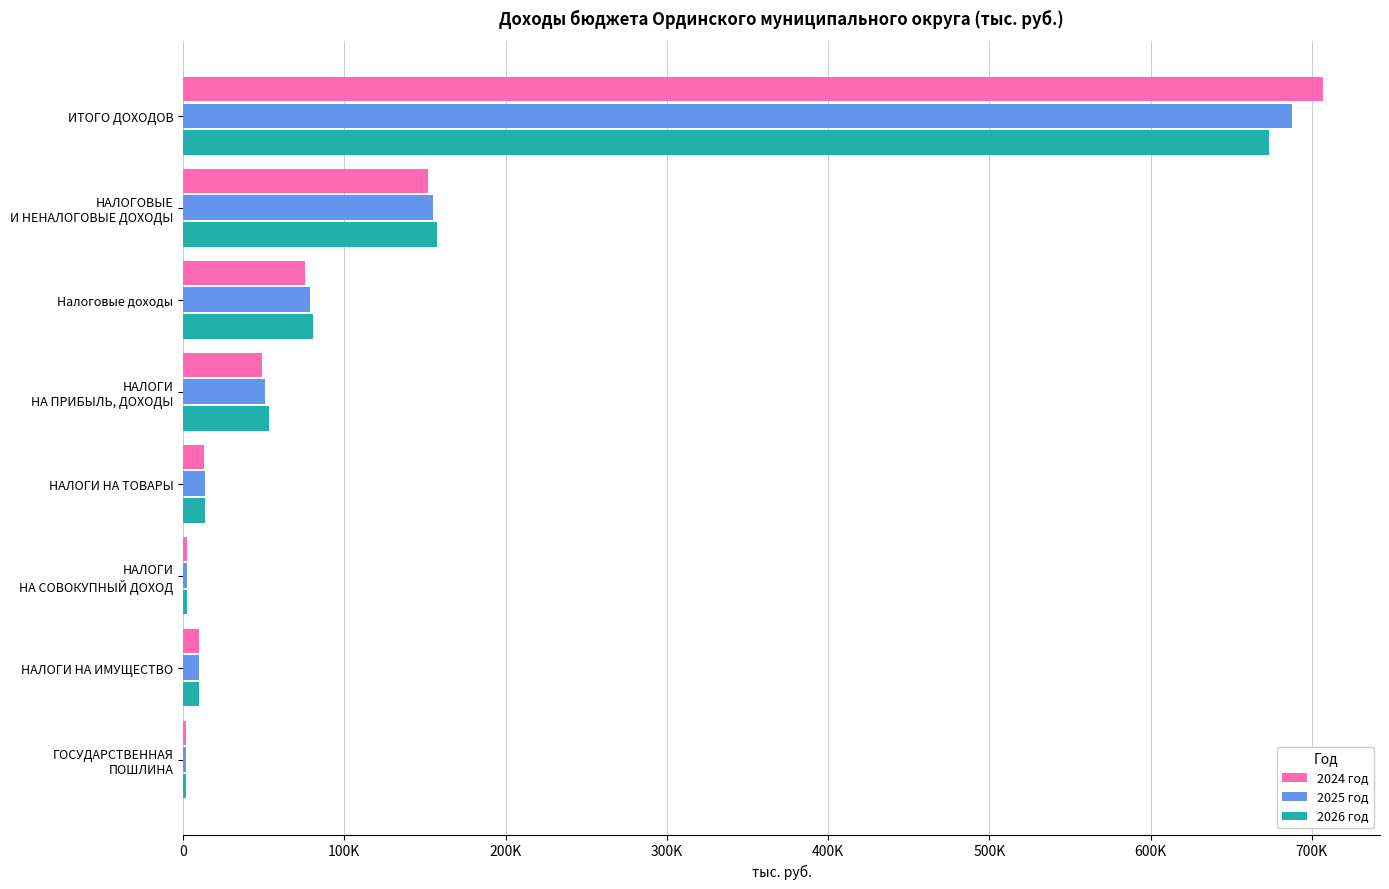

What is the value of the 2024 год bar at the 1st from the left?

706945.5